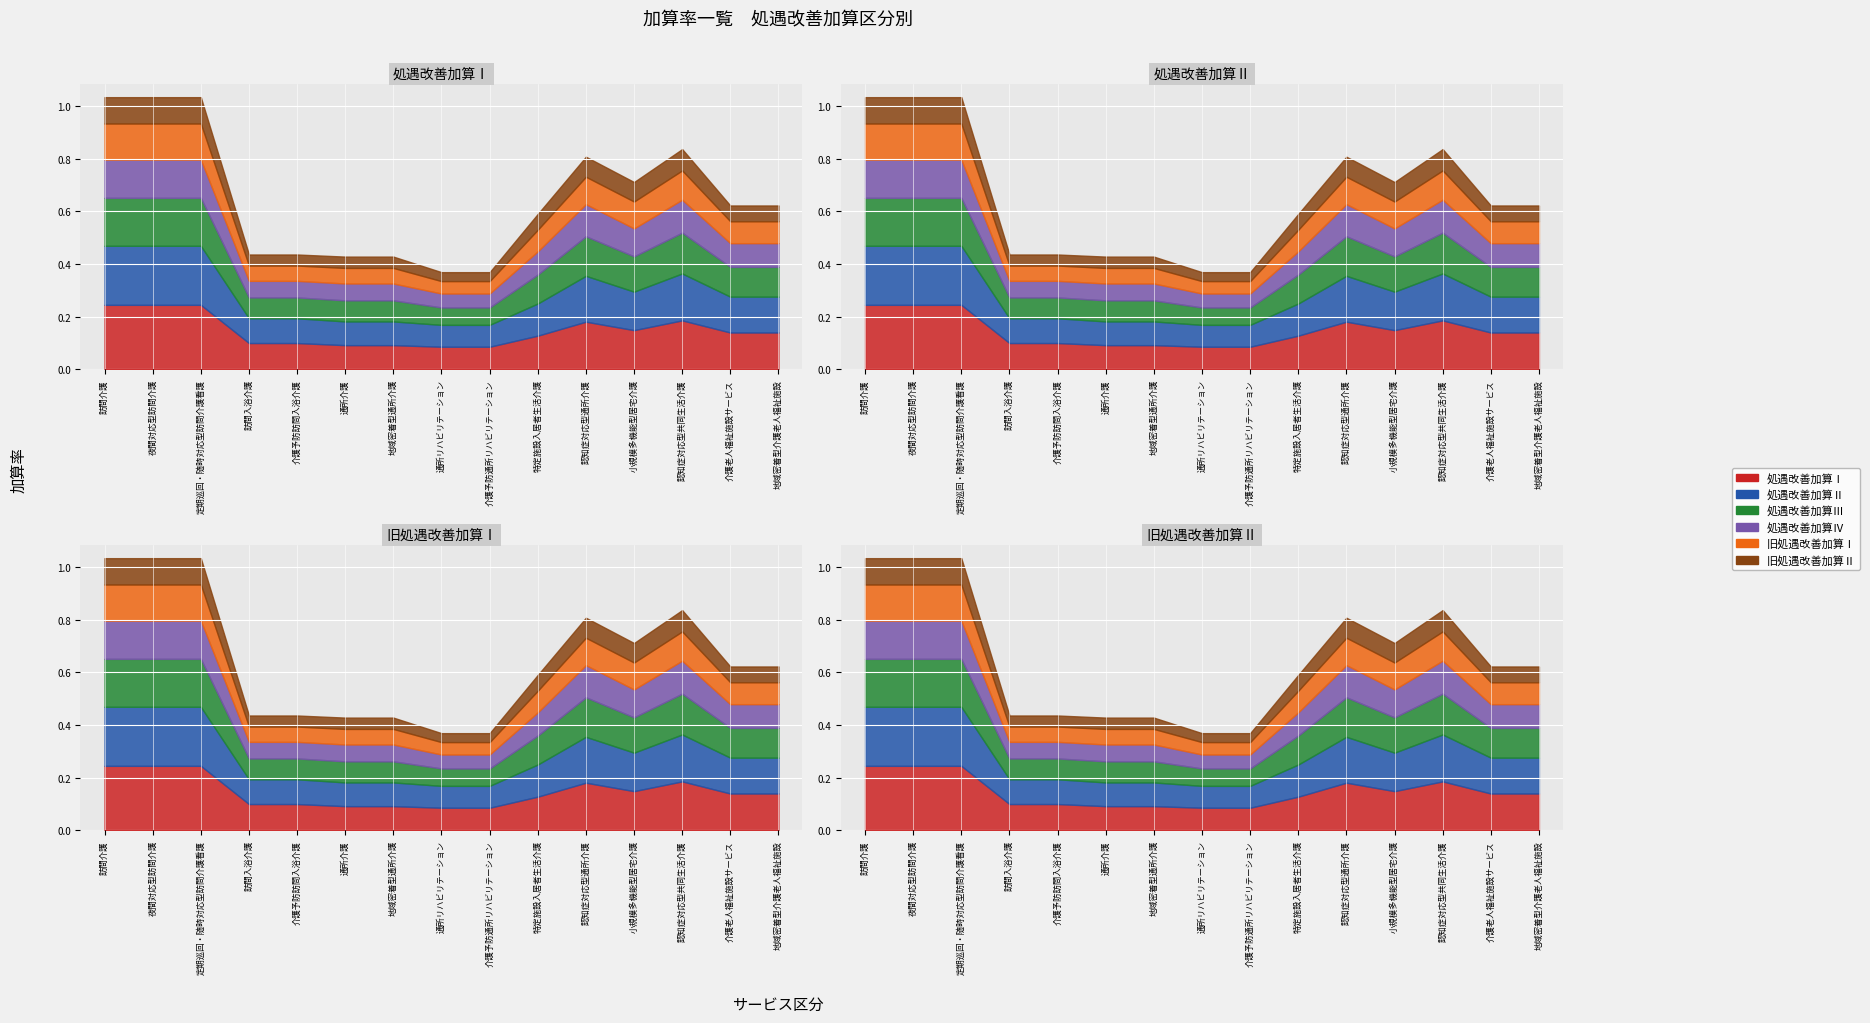

Which series has the largest total across all categories?

処遇改善加算Ⅰ